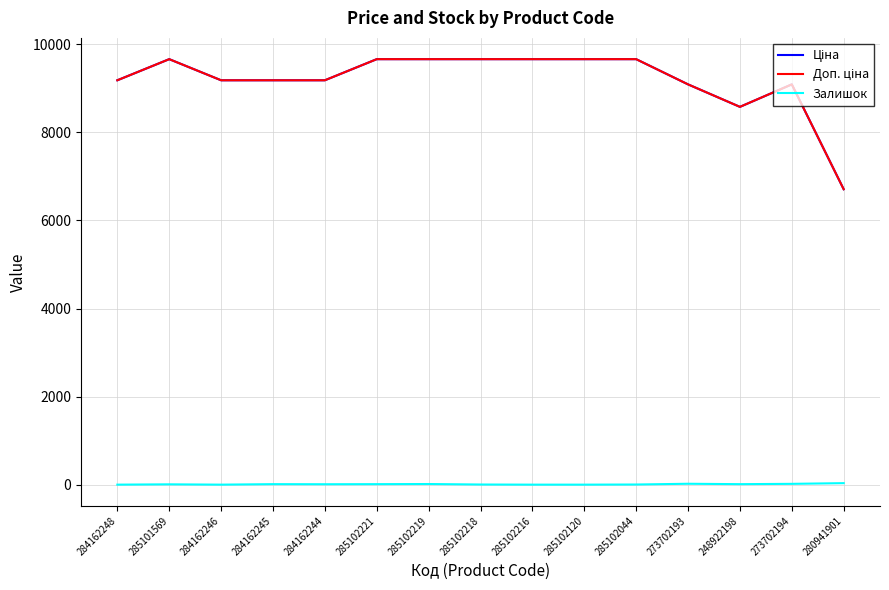

Is it true that Ціна equals 3533.9 at 284162248?

False